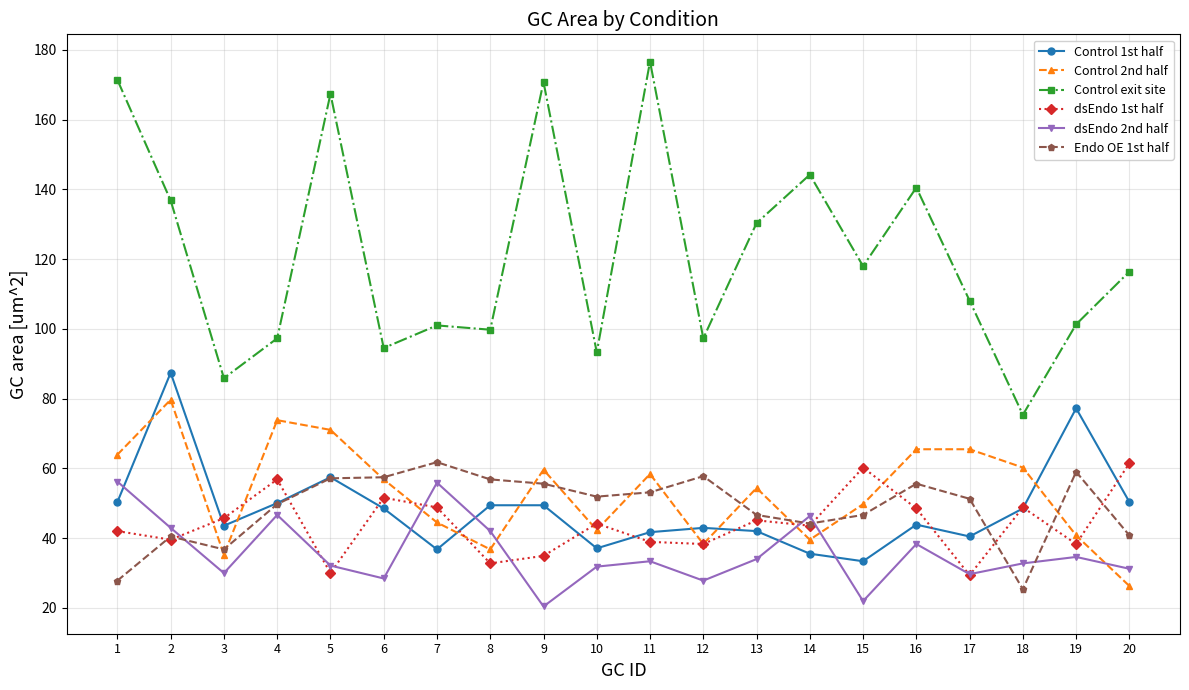

Is it true that dsEndo 1st half equals 38.3 at 12?

True